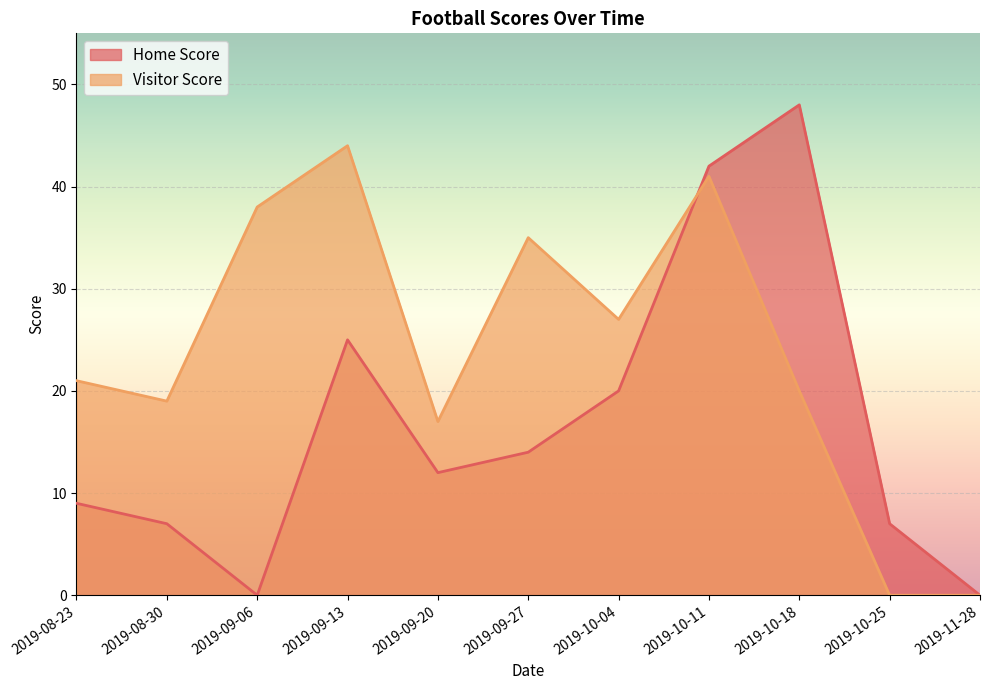

How many values in the Home Score series exceed 12?

5